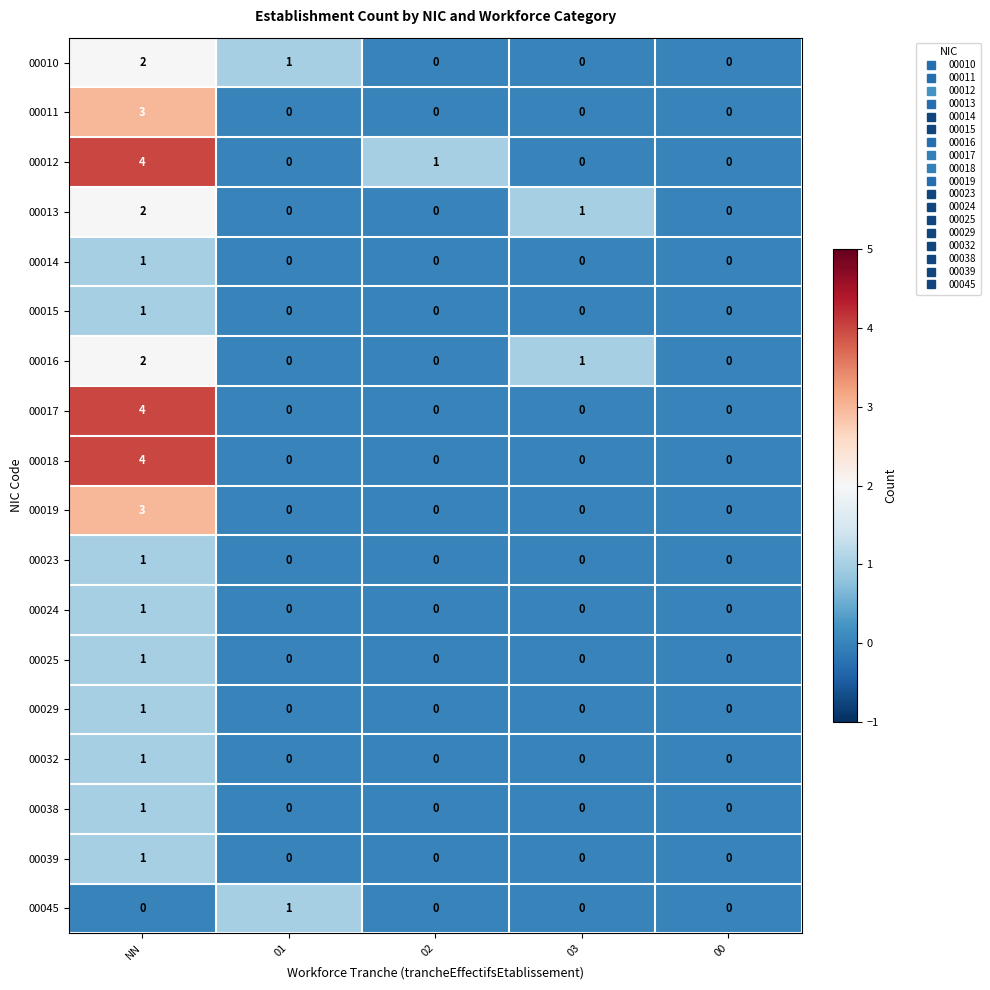

What is the spread (max minus min) of values at NN?

4